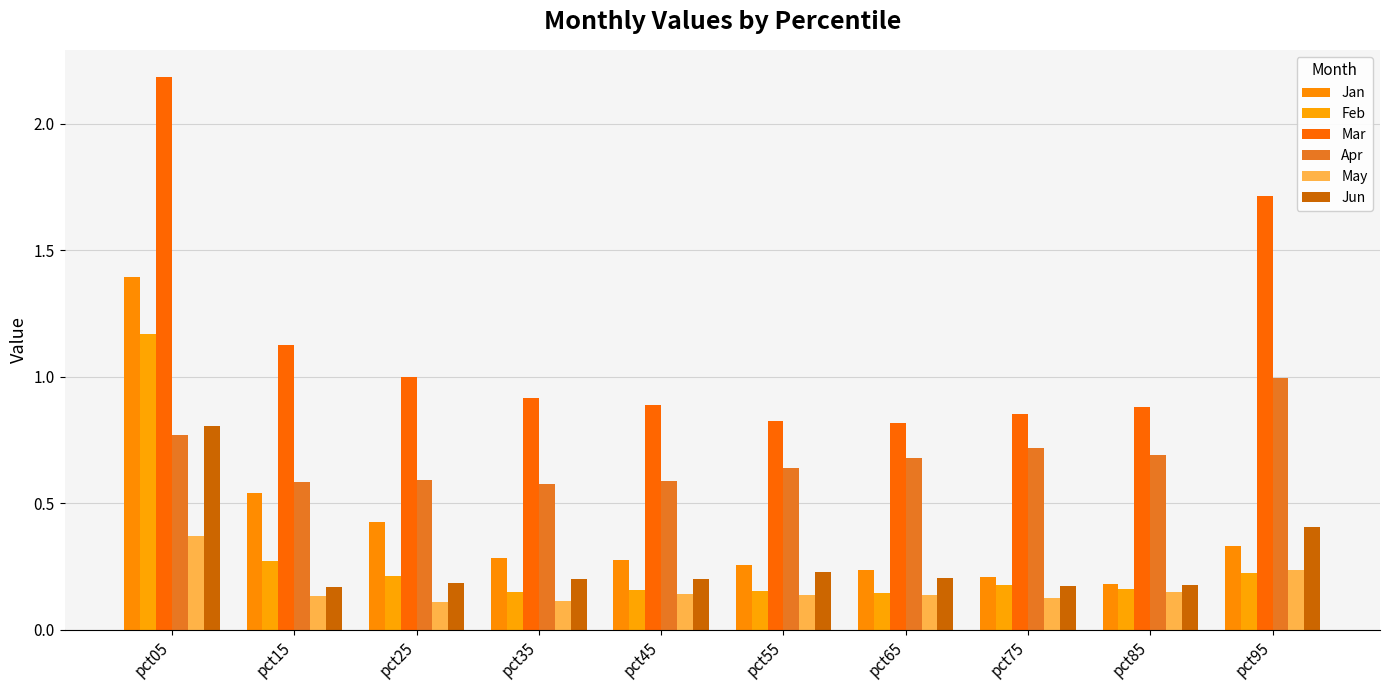

Does the chart contain any negative values?

No